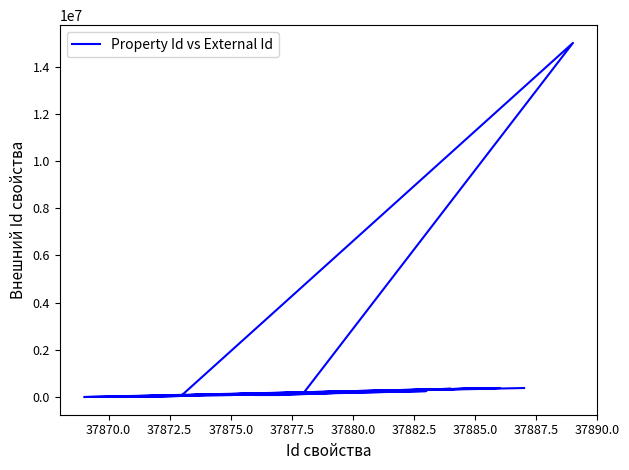

How many interior local valleys (lower than both neighbors) does the data have?

7